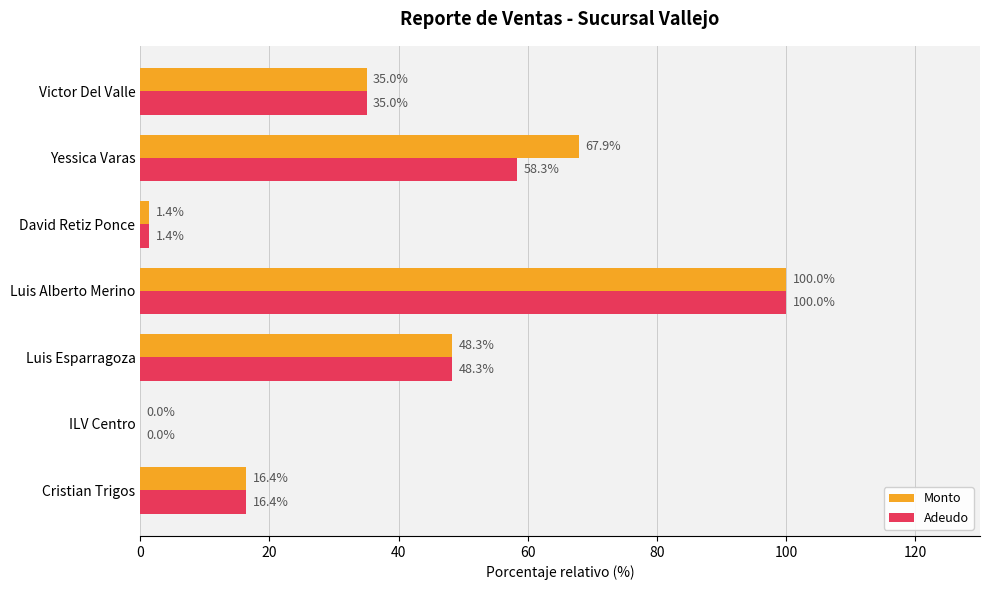

What value does the Monto series have at Victor Del Valle?

35.0